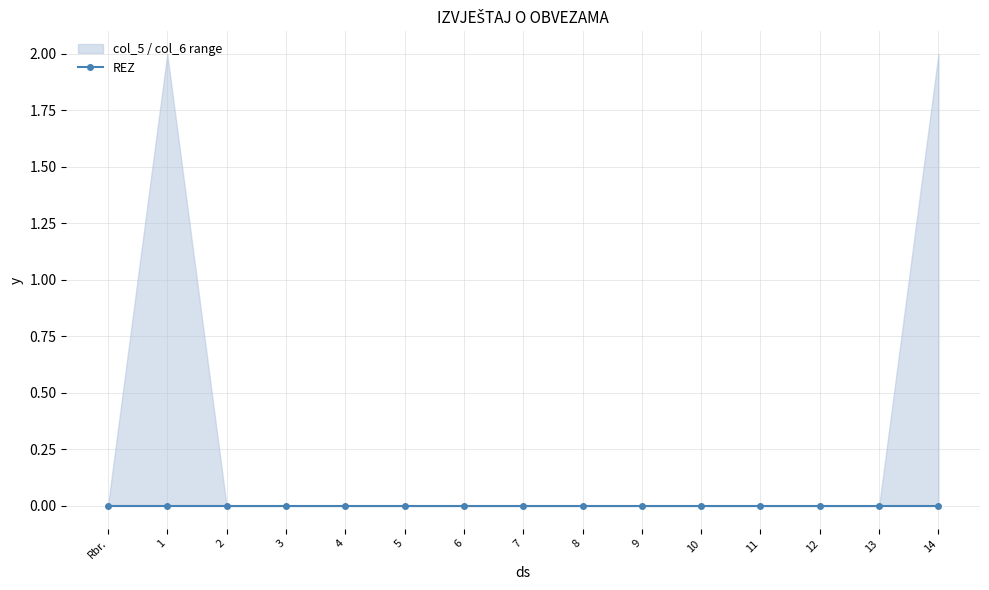

Rank the series at 5 from highest to lowest value.

col_5, REZ, col_6